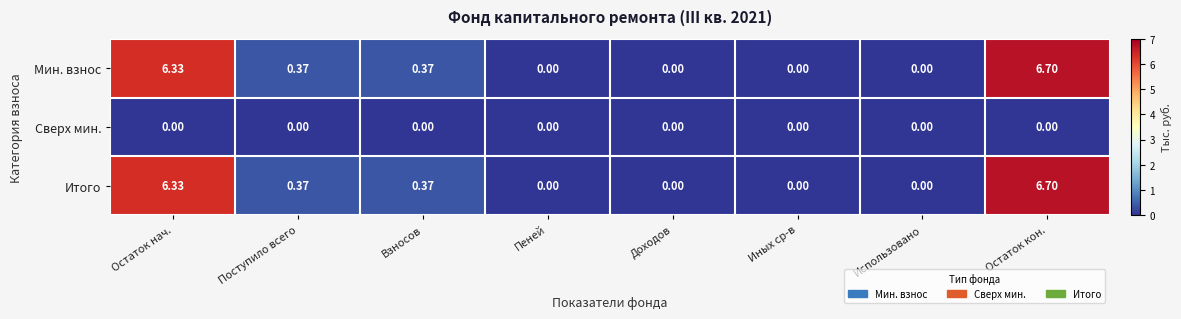

At which category does the chart reach its peak across all series?

Остаток кон.